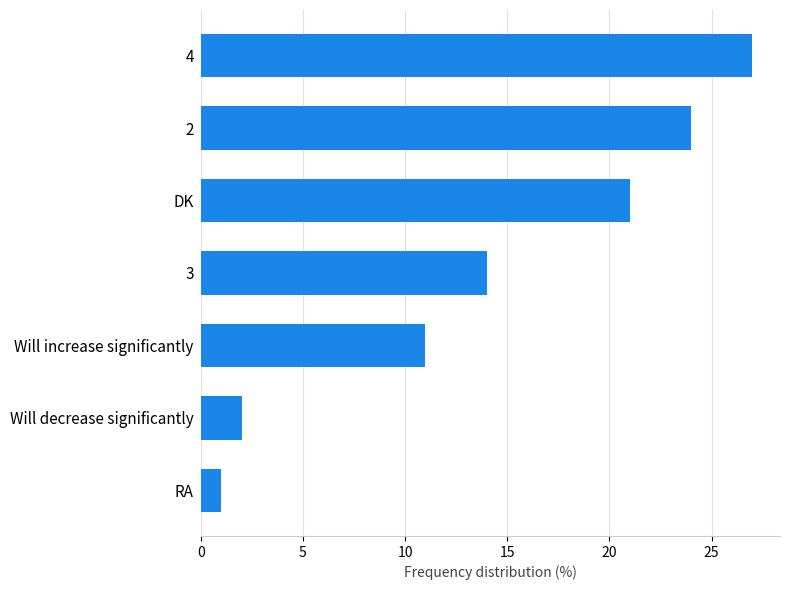

Does the chart contain stacked bars?

No